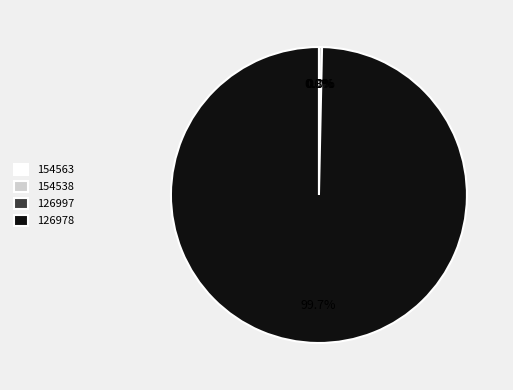

Rank the categories by value from highest to lowest.

126978, 154538, 154563, 126997